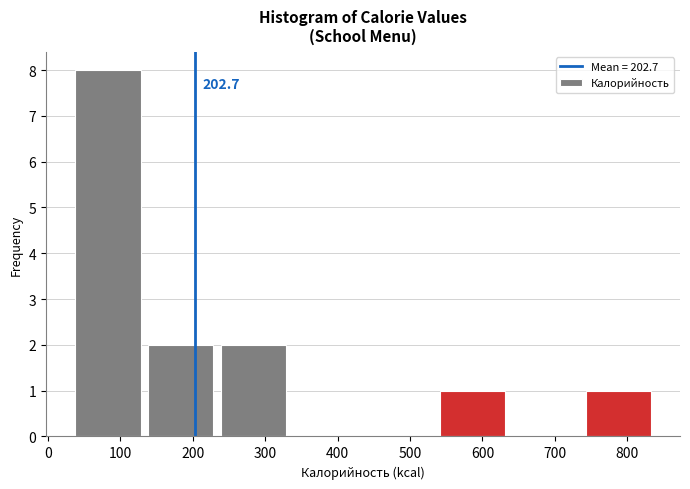

Which range on the x-axis has the tallest bar?

30 to 130